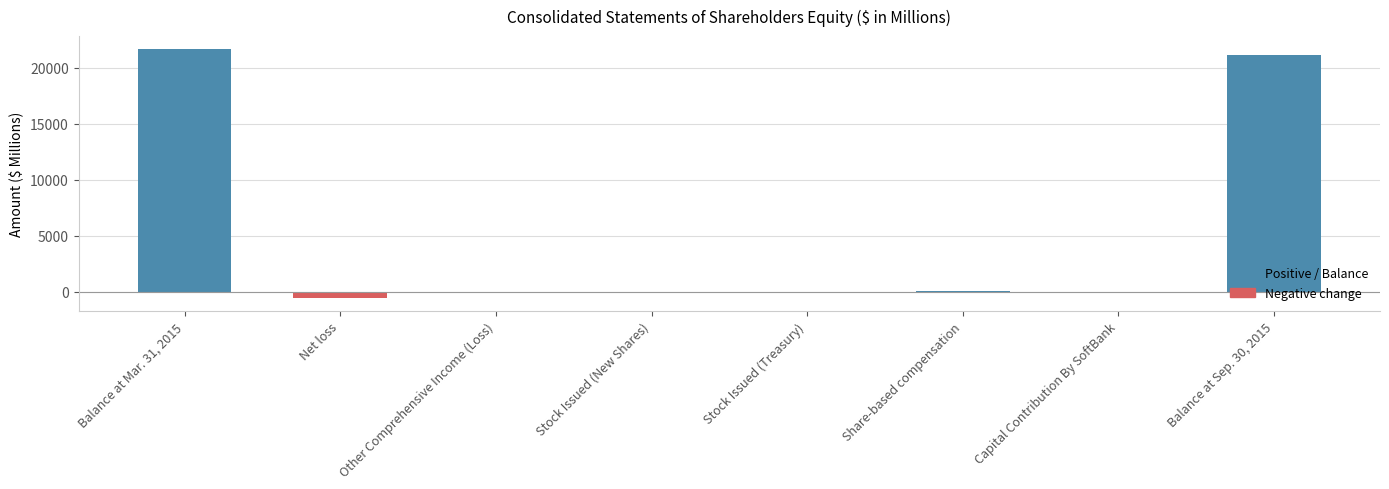

What is the greatest value displayed?

21710